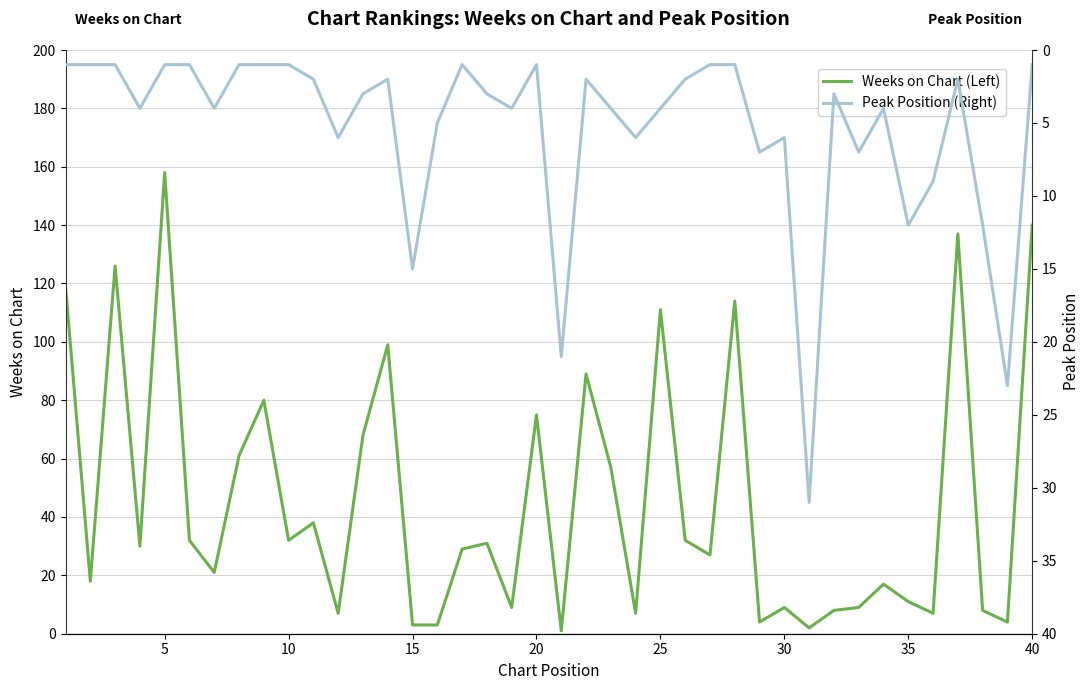

True or false: Weeks on Chart (Left) has more than 0 points higher than both neighbors.

True